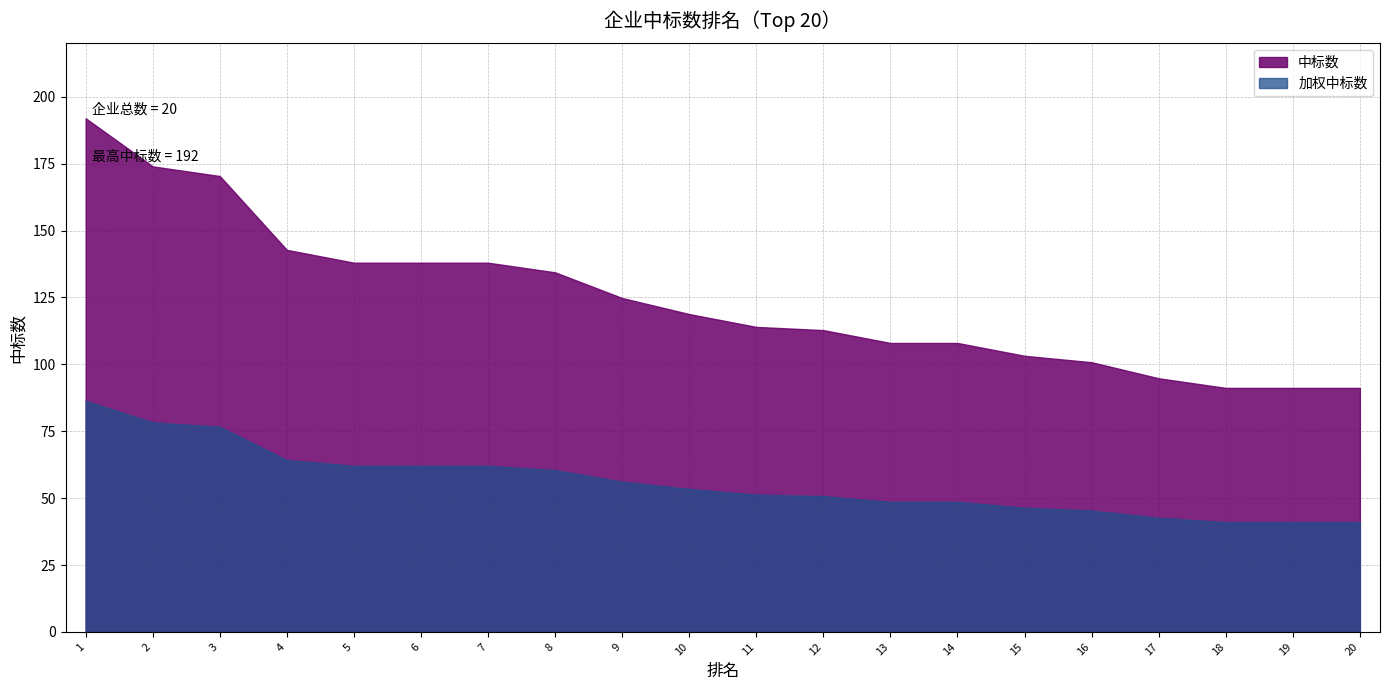

What is the difference between the second highest and minimum values?

82.8